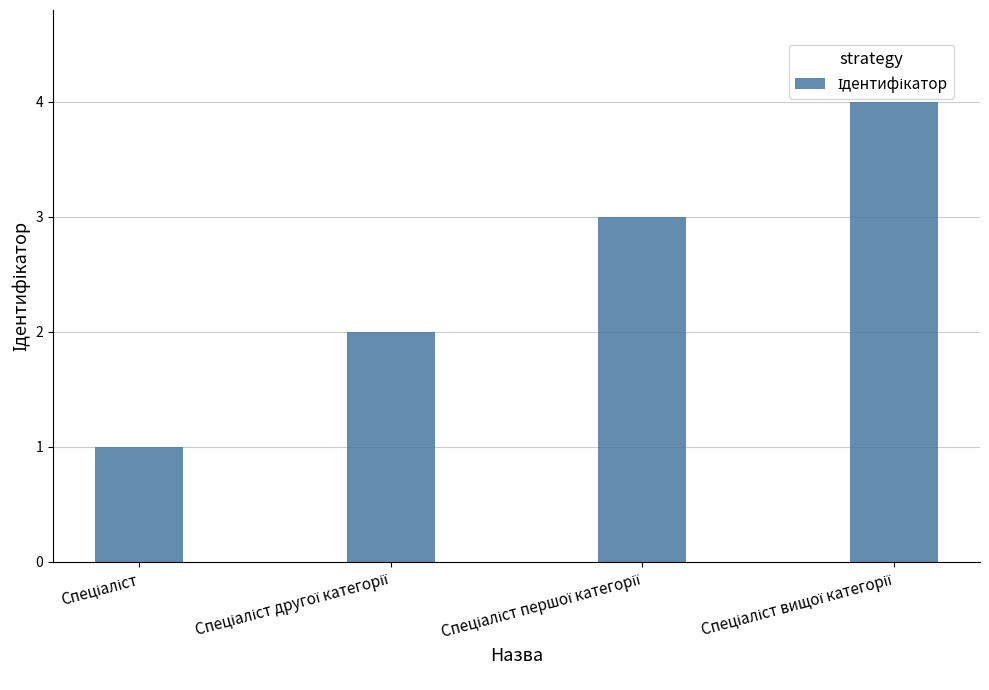

What is the maximum value shown in the chart?

4